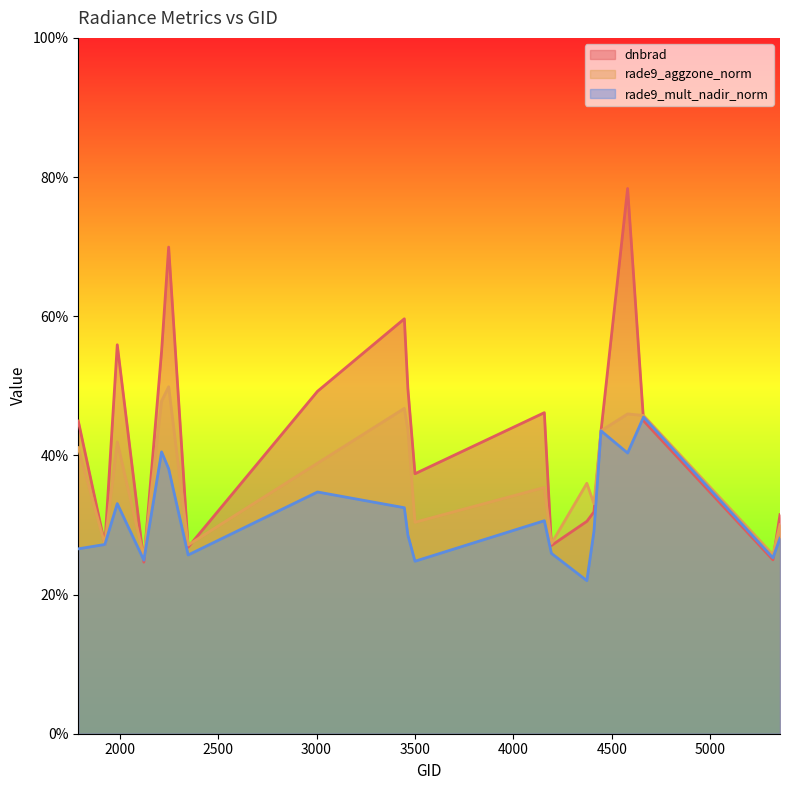

Does the chart display data point markers on the line(s)?

No